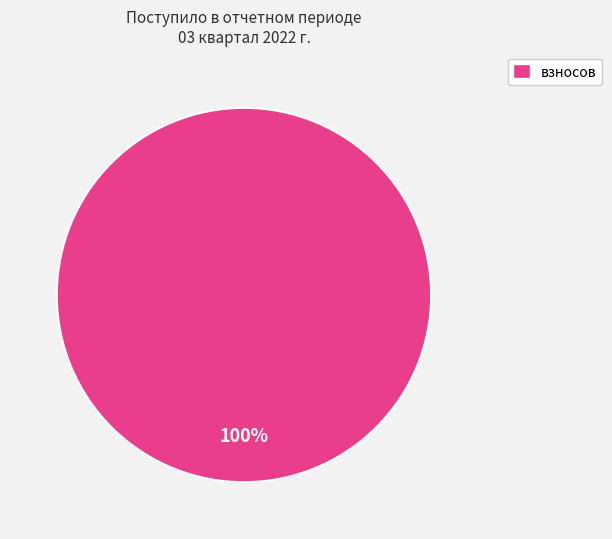

Is there a majority slice in this chart?

Yes